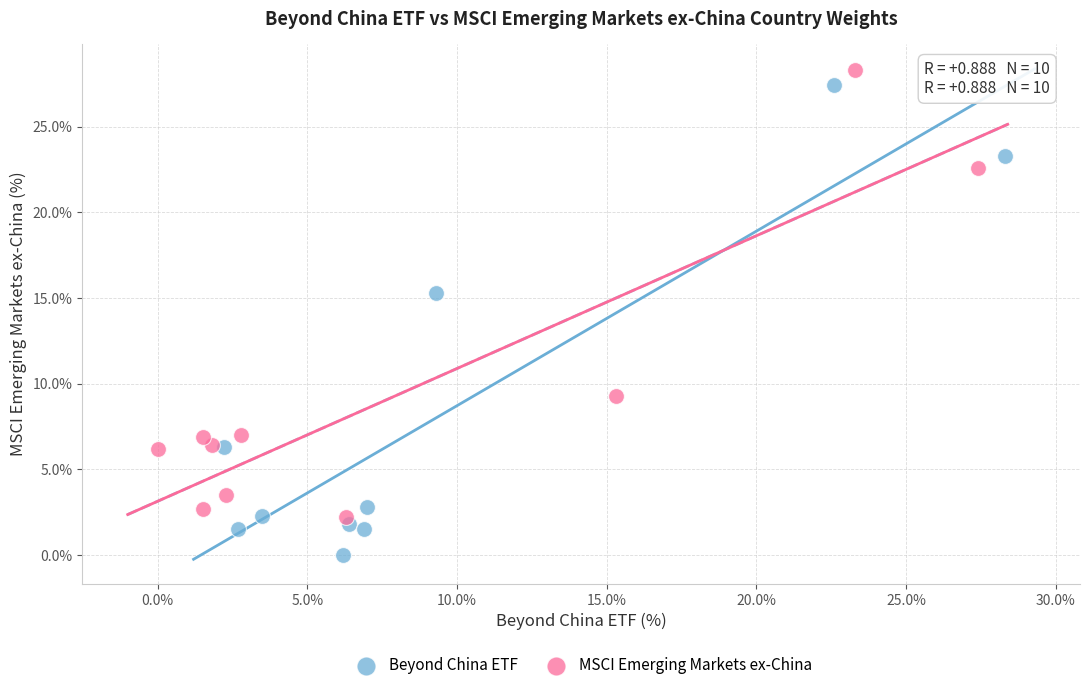

What are all the series names shown in the legend?

Beyond China ETF, MSCI Emerging Markets ex-China